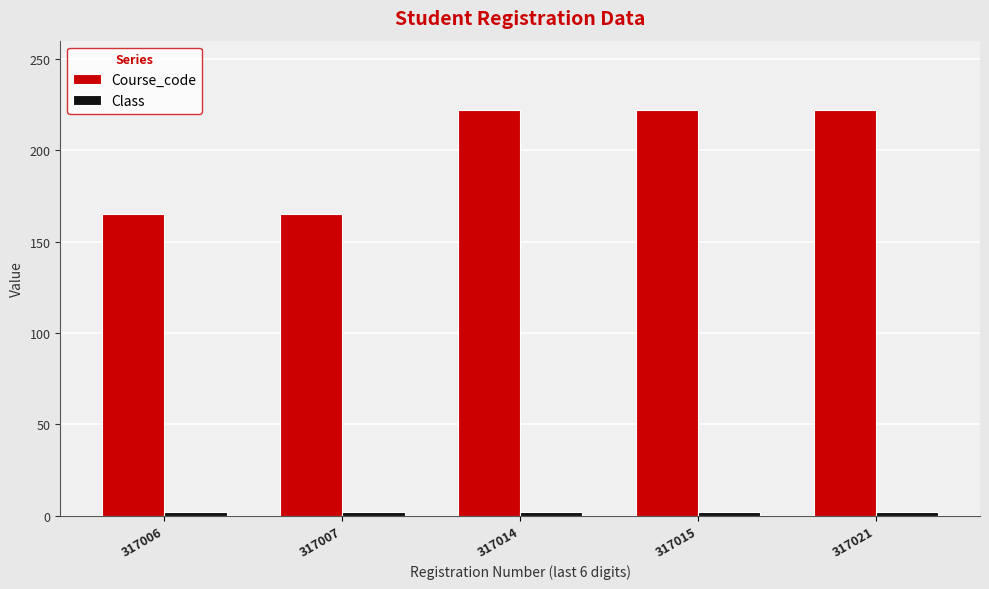

True or false: Course_code has a value of 308 at 317015.

False